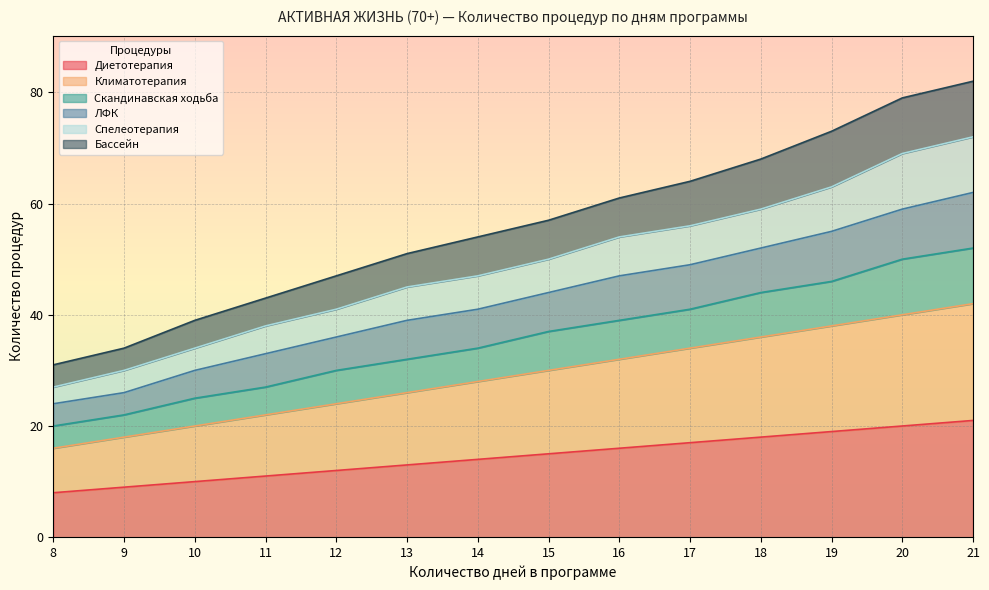

Read the ЛФК value at 17, to the nearest 5.

50